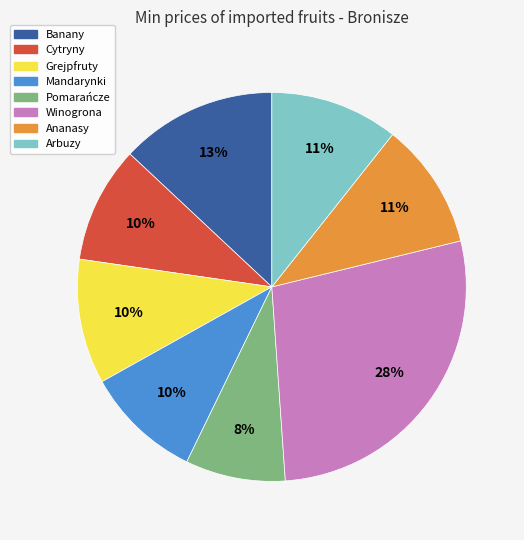

Does Arbuzy represent more than half of the total?

No